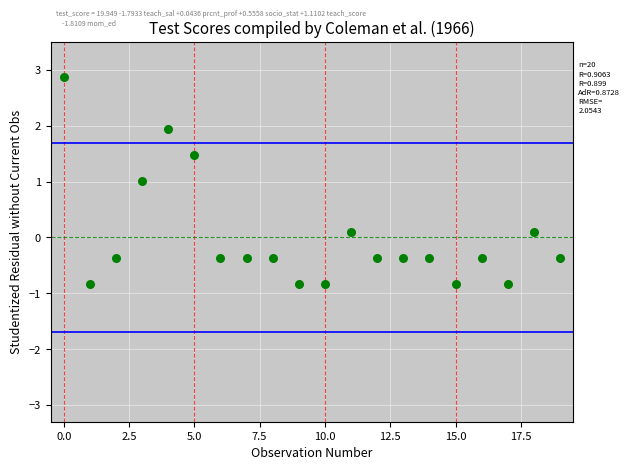

What is the range of Y values (max minus min)?

3.7